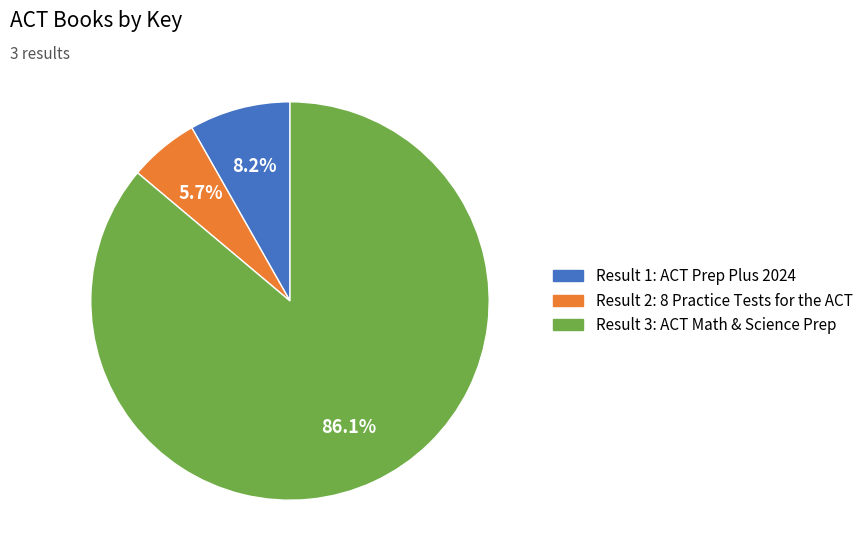

Does any single category account for the majority?

Yes